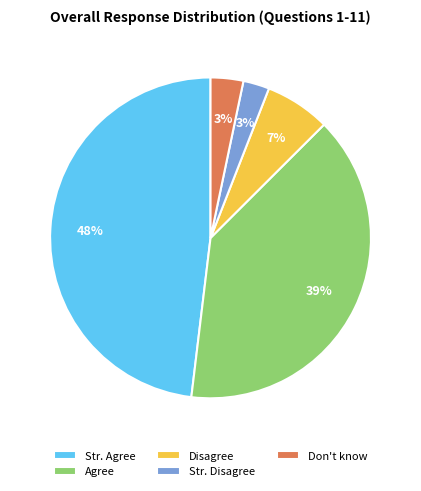

Is the sum of Disagree and Agree greater than half?

No